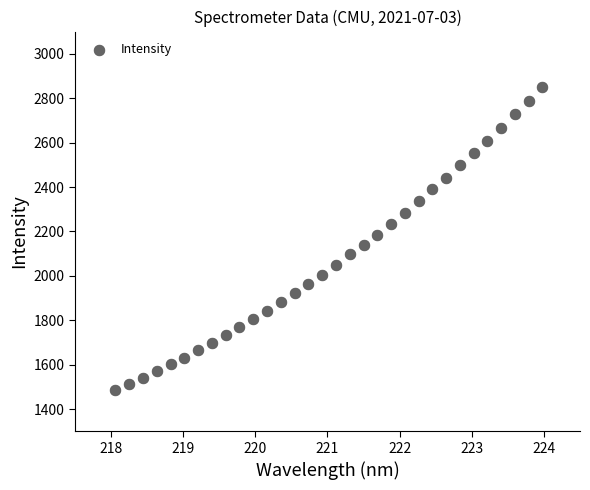

What is the range of X values (max minus min)?

5.9